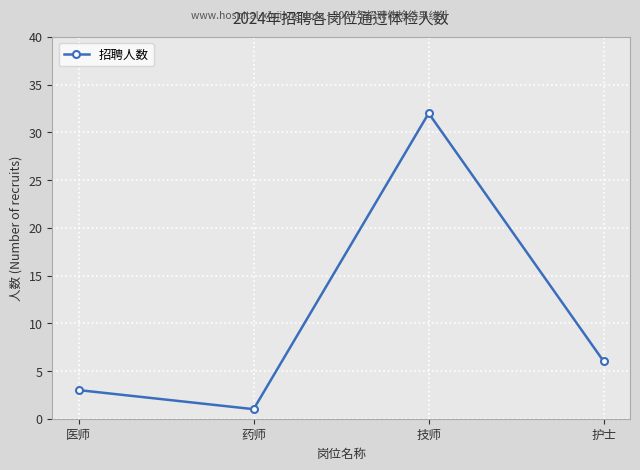

What is the greatest value displayed?

32